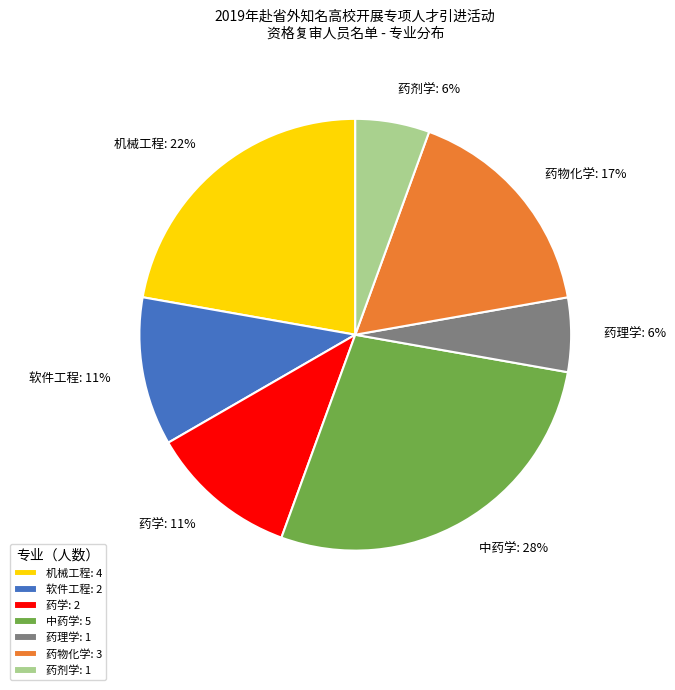

To the nearest percent, what portion does 药理学 represent?

6%